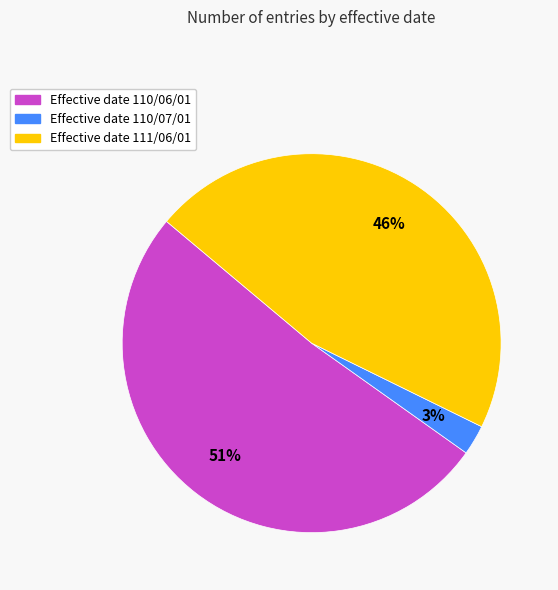

To the nearest percent, what is the average slice percentage?

33%